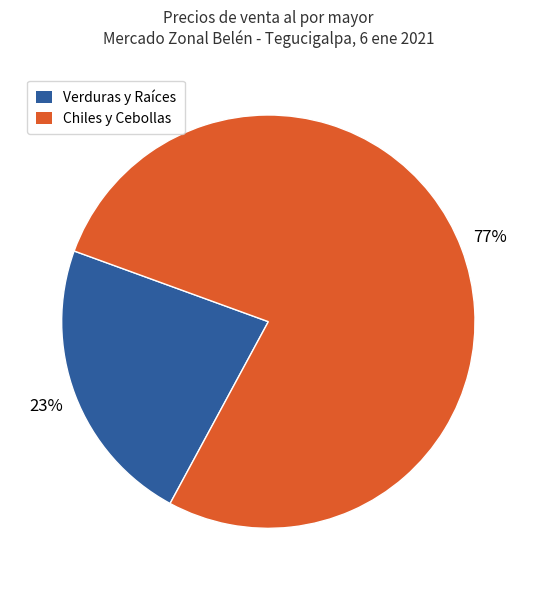

Is there any slice that represents more than half of the pie?

Yes